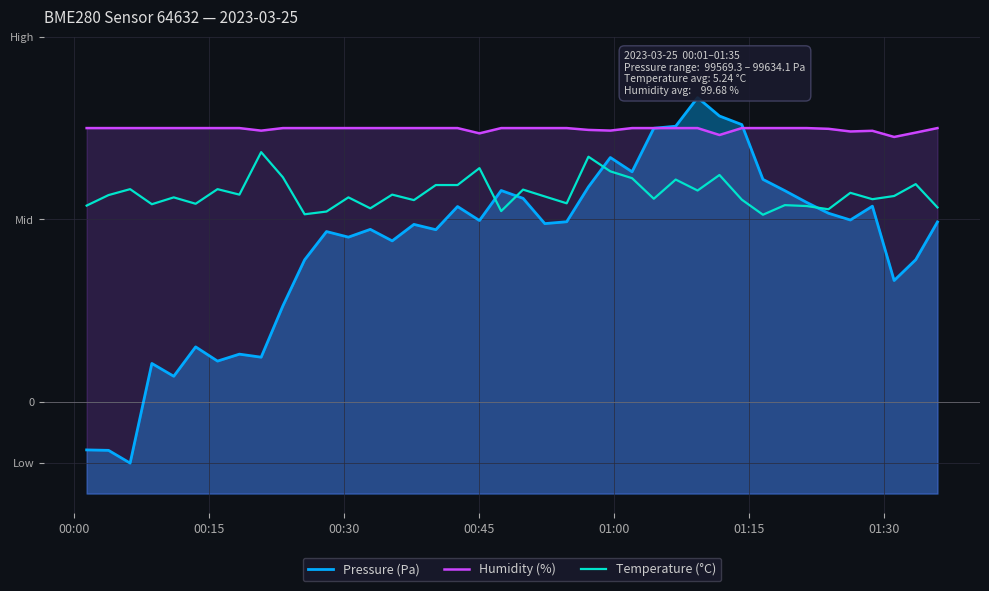

Which series has the widest spread of values?

Pressure (Pa)